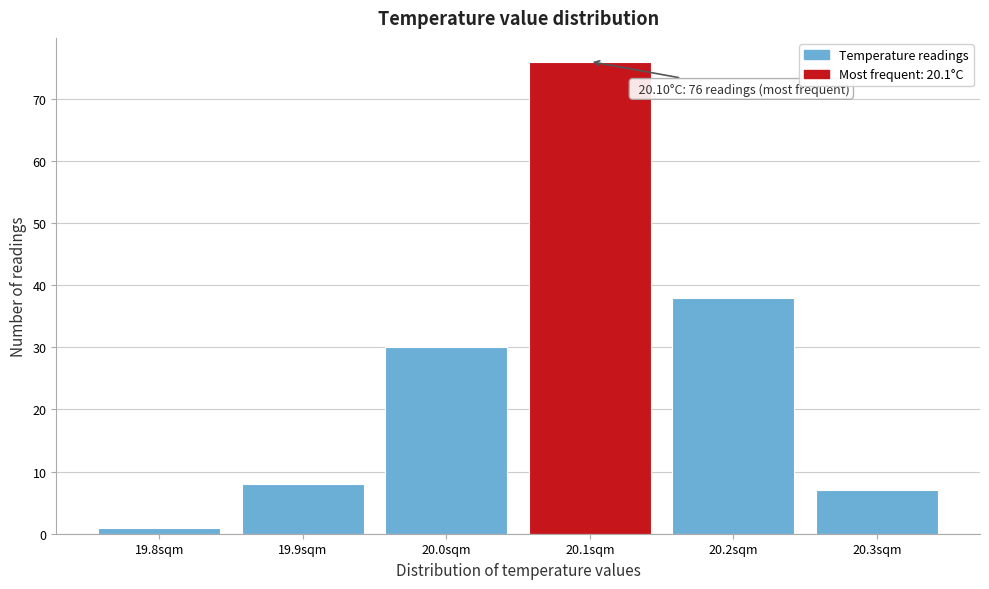

Reading left to right, what are all the values shown in this chart?

19.8sqm=1	19.9sqm=8	20.0sqm=30	20.1sqm=76	20.2sqm=38	20.3sqm=7